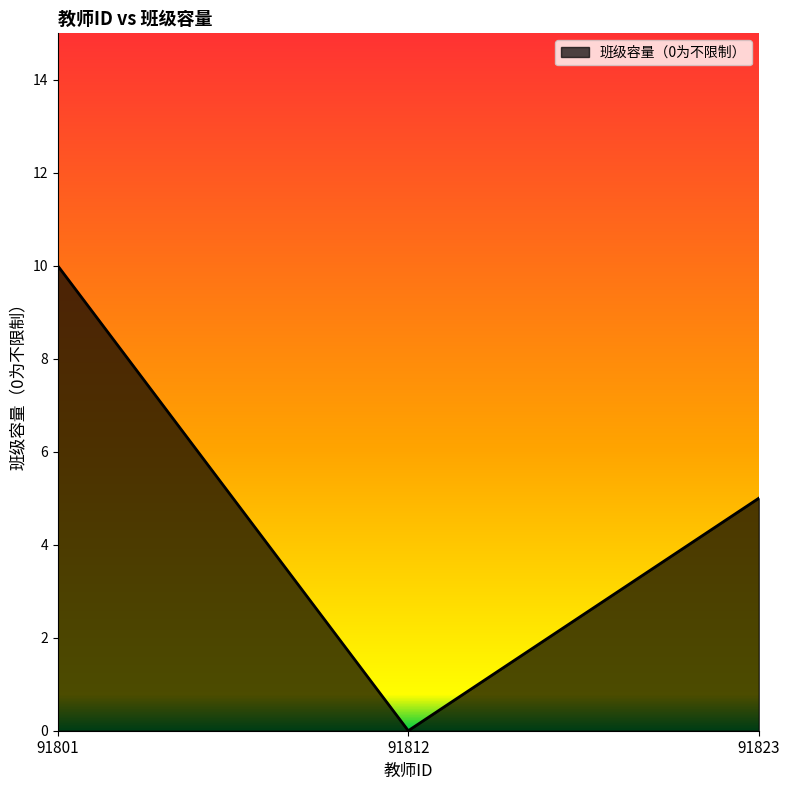

Reading left to right, what are all the values shown in this chart?

91801=10	91812=0	91823=5